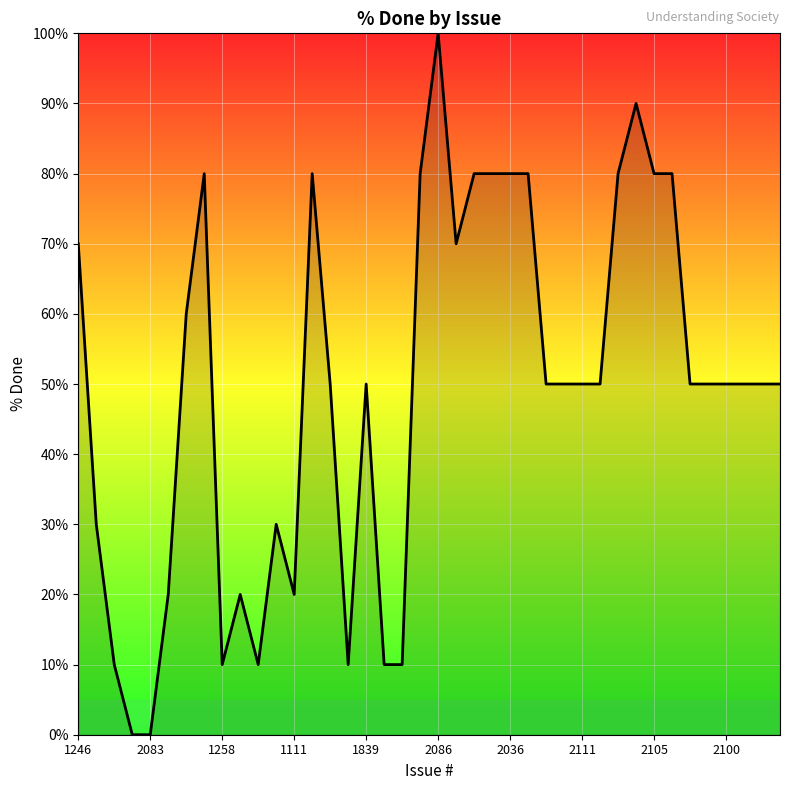

What is the greatest value displayed?

100